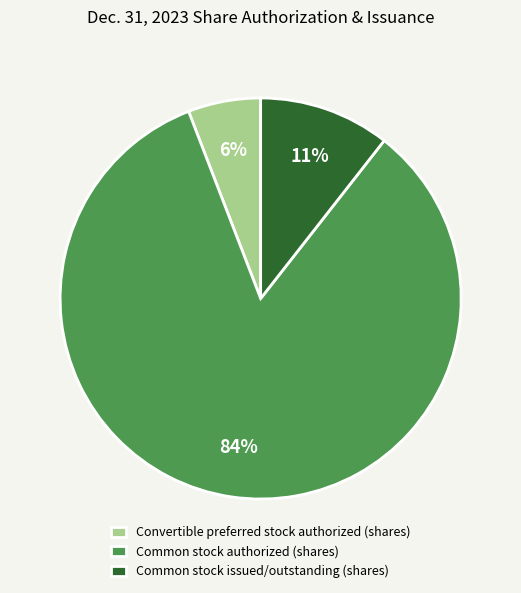

What is the majority slice?

Common stock authorized (shares)